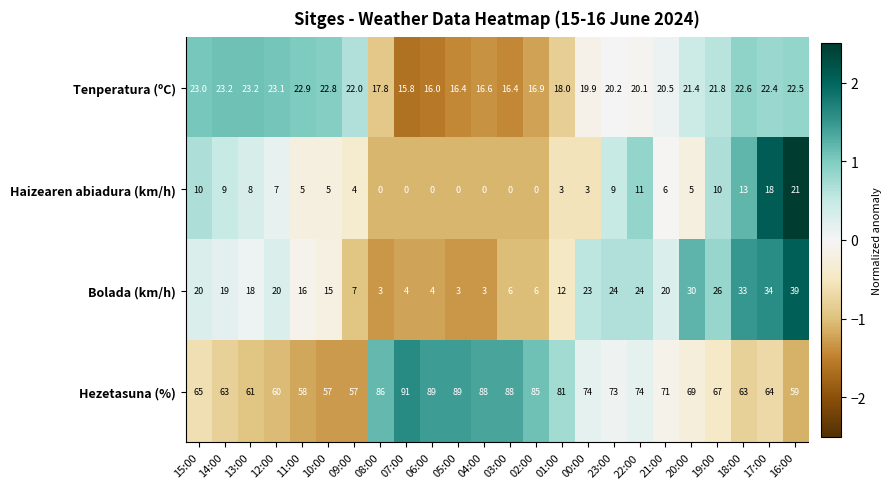

What is the difference between the maximum and minimum values in the Bolada (km/h) series?

36.0